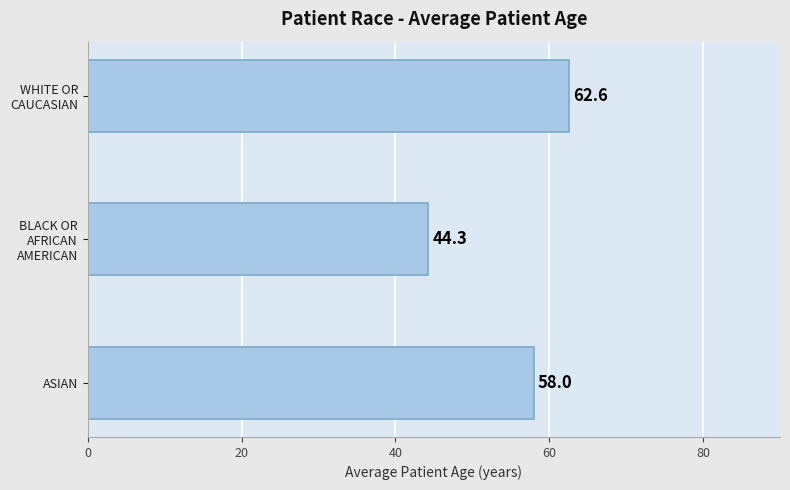

True or false: the data shows 102.3 at ASIAN.

False